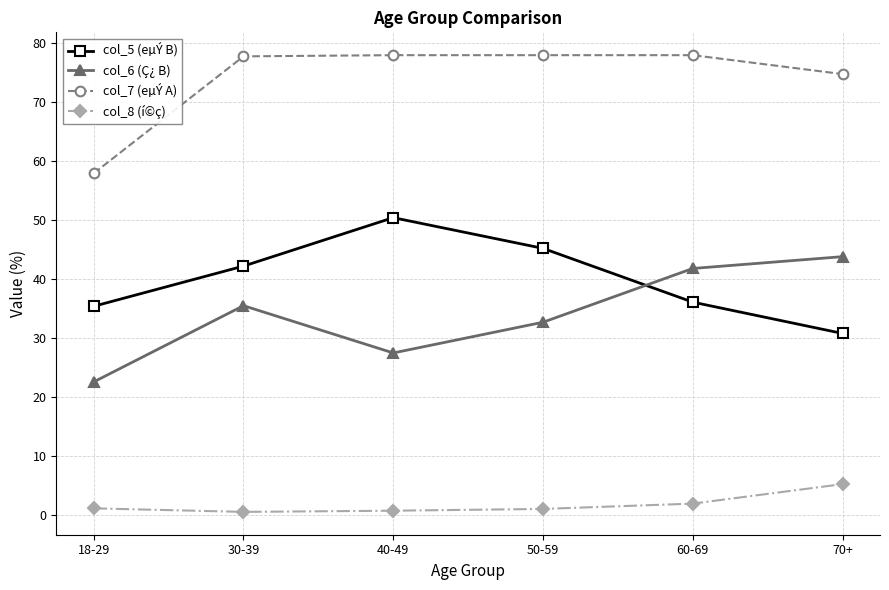

True or false: col_8 (í©ç) and col_6 (Ç¿ B) intersect in this chart.

False